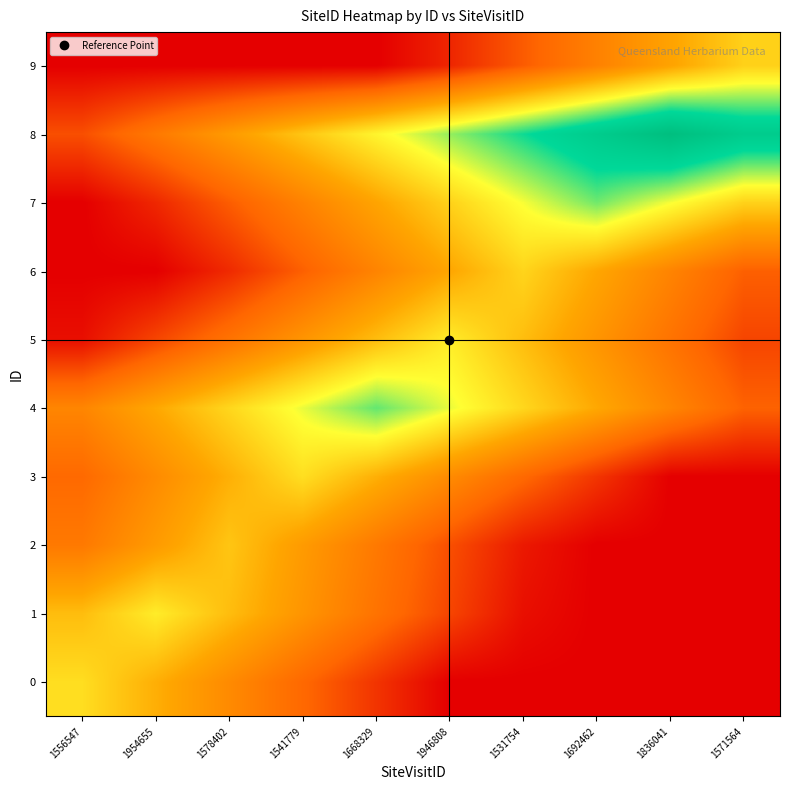

Reading left to right, what are all the values shown in this chart?

0: 1556547=1370571.0	1954655=1310712.6	1578402=1250854.2	1541779=1190995.8	1668329=1131137.4	1946808=1072023.2	1531754=1072023.2	1692462=1072023.2	1836041=1072023.2	1571564=1072023.2
1: 1556547=1329251.6	1954655=1389110.0	1578402=1329251.6	1541779=1269393.2	1668329=1209534.8	1946808=1149676.4	1531754=1089818.0	1692462=1072023.2	1836041=1072023.2	1571564=1072023.2
2: 1556547=1220312.2	1954655=1280170.6	1578402=1340029.0	1541779=1280170.6	1668329=1220312.2	1946808=1160453.8	1531754=1100595.4	1692462=1072023.2	1836041=1072023.2	1571564=1072023.2
3: 1556547=1192236.8	1954655=1252095.2	1578402=1311953.6	1541779=1371812.0	1668329=1311953.6	1946808=1252095.2	1531754=1192236.8	1692462=1132378.4	1836041=1072520.0	1571564=1072023.2
4: 1556547=1242219.4	1954655=1302077.8	1578402=1361936.2	1541779=1421794.6	1668329=1481653.0	1946808=1421794.6	1531754=1361936.2	1692462=1302077.8	1836041=1242219.4	1571564=1182361.0
5: 1556547=1089818.0	1954655=1149676.4	1578402=1209534.8	1541779=1269393.2	1668329=1329251.6	1946808=1389110.0	1531754=1329251.6	1692462=1269393.2	1836041=1209534.8	1571564=1149676.4
6: 1556547=1072023.2	1954655=1072023.2	1578402=1119759.4	1541779=1179617.8	1668329=1239476.2	1946808=1299334.6	1531754=1359193.0	1692462=1299334.6	1836041=1239476.2	1571564=1179617.8
7: 1556547=1072023.2	1954655=1116604.6	1578402=1176463.0	1541779=1236321.4	1668329=1296179.8	1946808=1356038.2	1531754=1415896.6	1692462=1475755.0	1836041=1415896.6	1571564=1356038.2
8: 1556547=1160453.8	1954655=1220312.2	1578402=1280170.6	1541779=1340029.0	1668329=1399887.4	1946808=1459745.8	1531754=1519604.2	1692462=1579462.6	1836041=1639321.0	1571564=1579462.6
9: 1556547=1072023.2	1954655=1072023.2	1578402=1072023.2	1541779=1072023.2	1668329=1072023.2	1946808=1114574.4	1531754=1174432.8	1692462=1234291.2	1836041=1294149.6	1571564=1354008.0